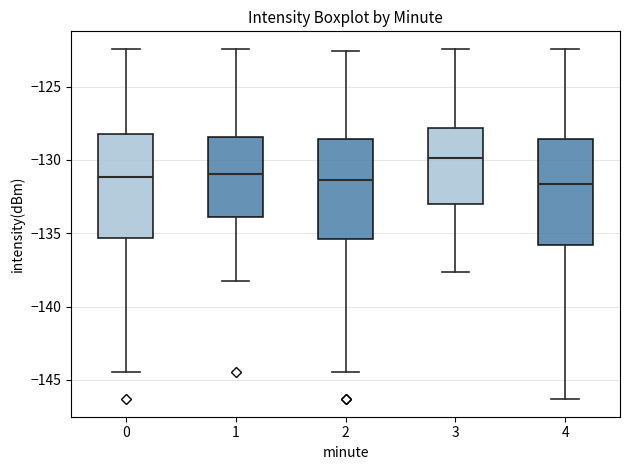

Reading left to right, transcribe this box plot: for each box, give where its median line is, the range the box spans, and where its two whiskers end, as read against the y-axis. The values are not printed on the chart, so give them approximately, as read against the axis.

0: median -131.0, box -135.5 to -128.5, whiskers -144.5 to -122.5
1: median -131.0, box -134.0 to -128.5, whiskers -138.5 to -122.5
2: median -131.5, box -135.5 to -128.5, whiskers -144.5 to -122.5
3: median -130.0, box -133.0 to -128.0, whiskers -137.5 to -122.5
4: median -131.5, box -136.0 to -128.5, whiskers -146.5 to -122.5